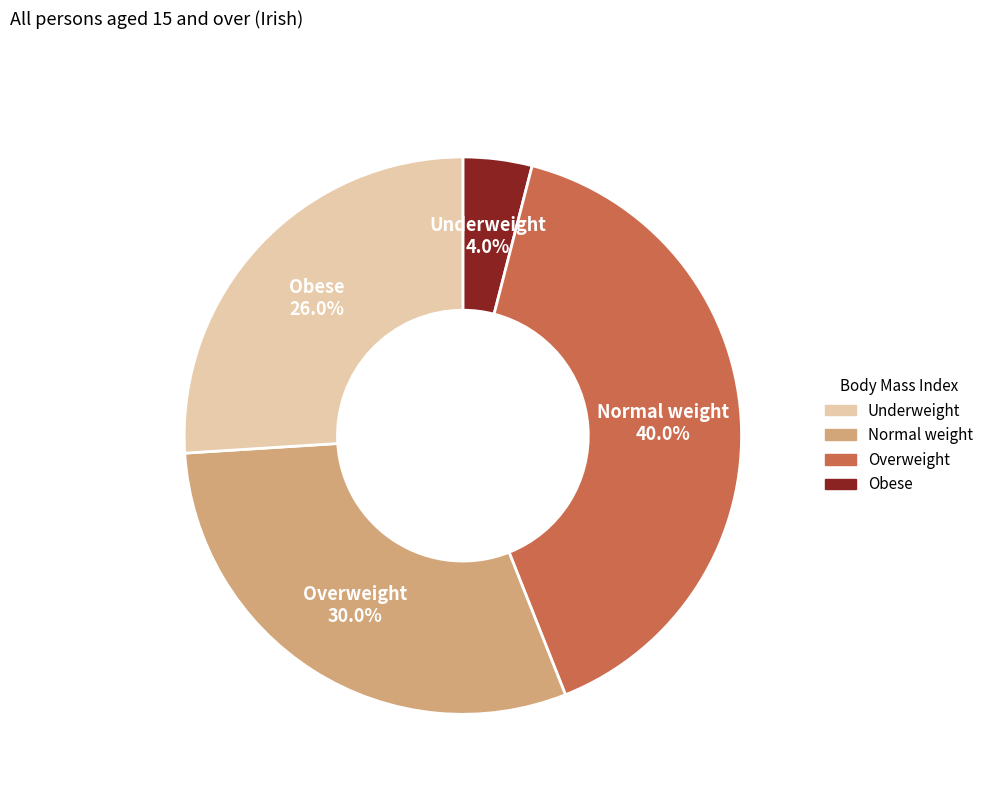

What percentage is NOT represented by Underweight?

96.0%